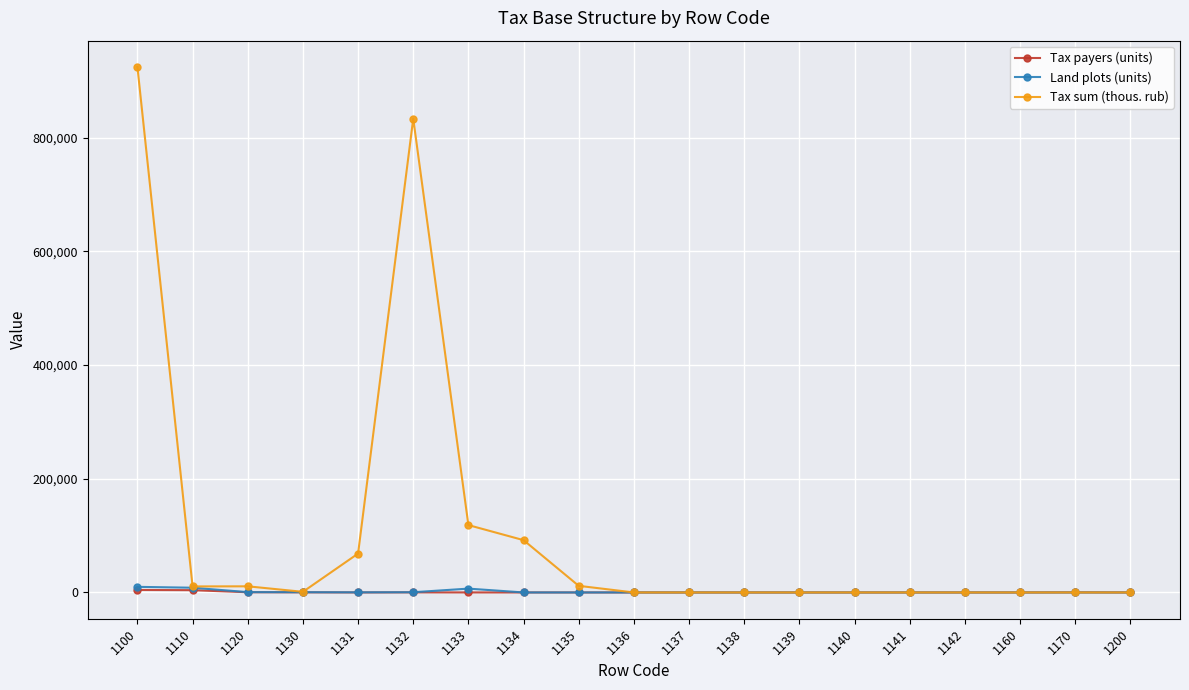

How many lines are shown in the chart?

3